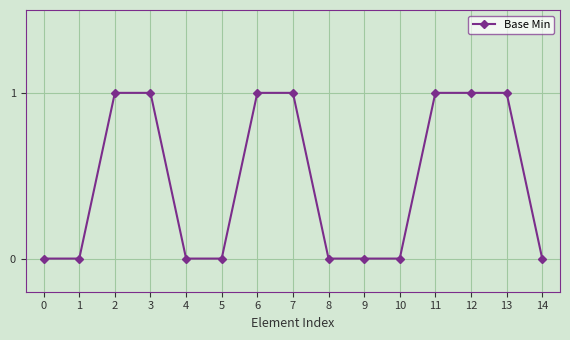

Is this an area chart (filled region under the line)?

No